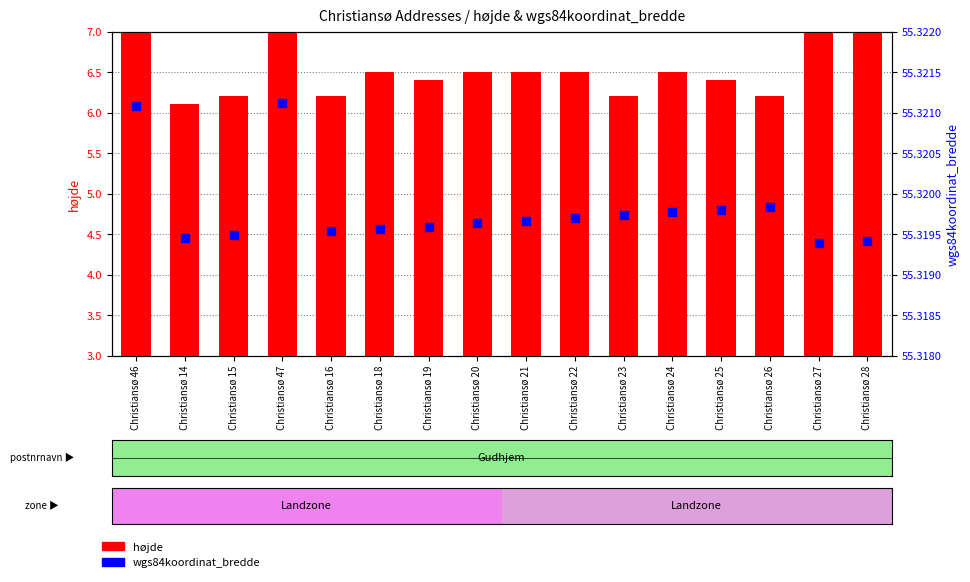

Which series contains the highest Y value?

wgs84koordinat_bredde